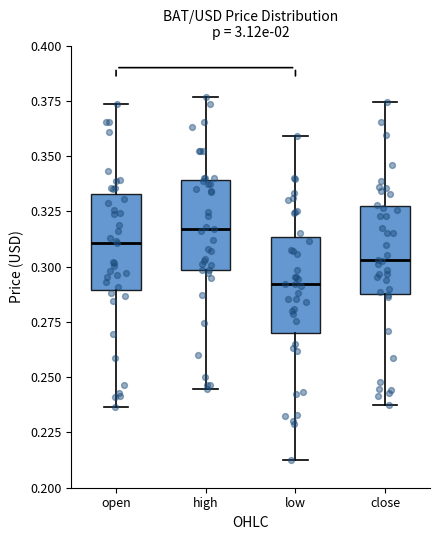

Where does the median line of the box for high sit on the y-axis? The values are not printed on the chart, so give them approximately, as read against the axis.

0.315